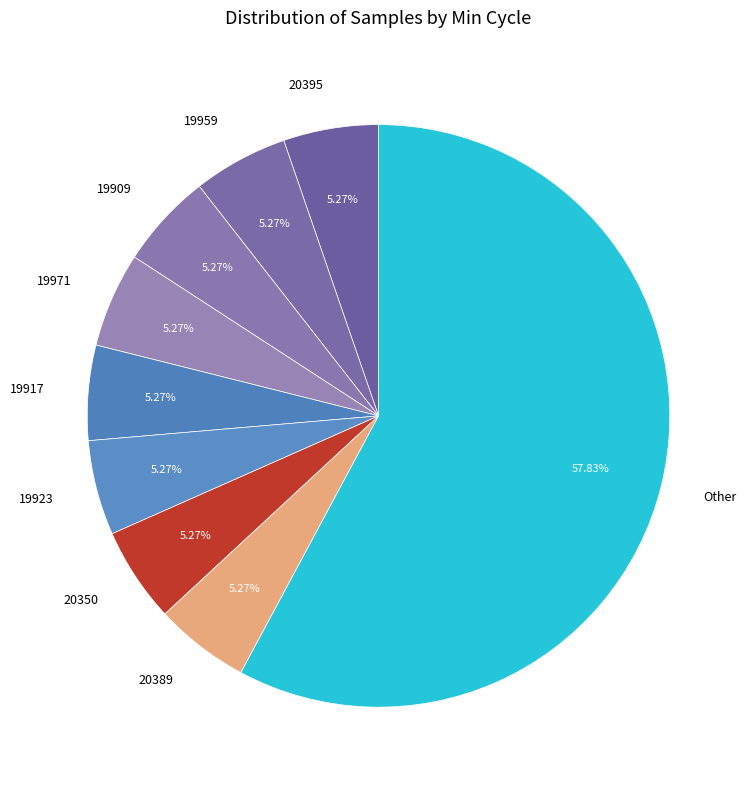

Does any single category account for the majority?

Yes